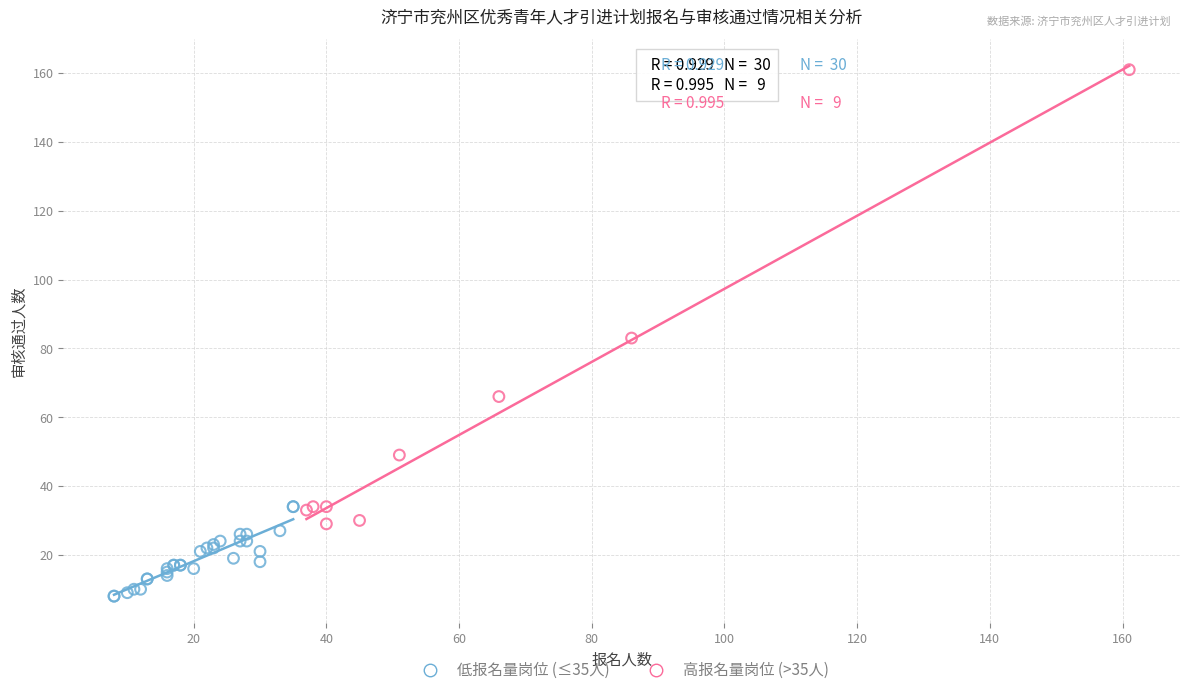

Which series contains the highest Y value?

高报名量岗位 (>35人)